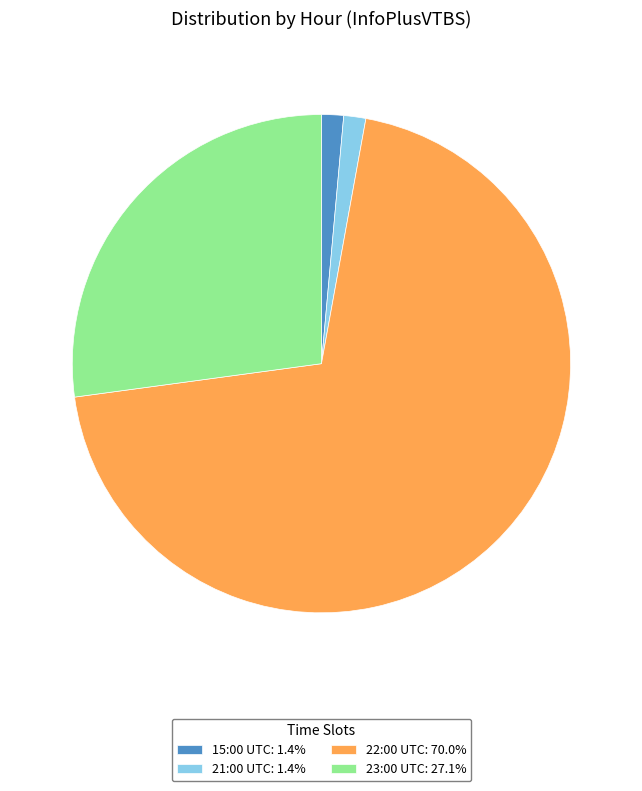

Is there a majority slice in this chart?

Yes